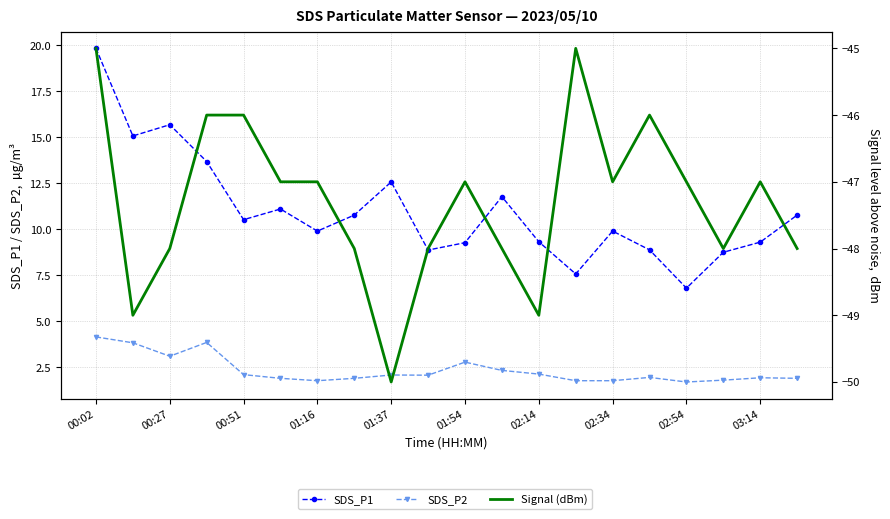

The value of Signal (dBm) at 00:51 is -23.4. True or false?

False